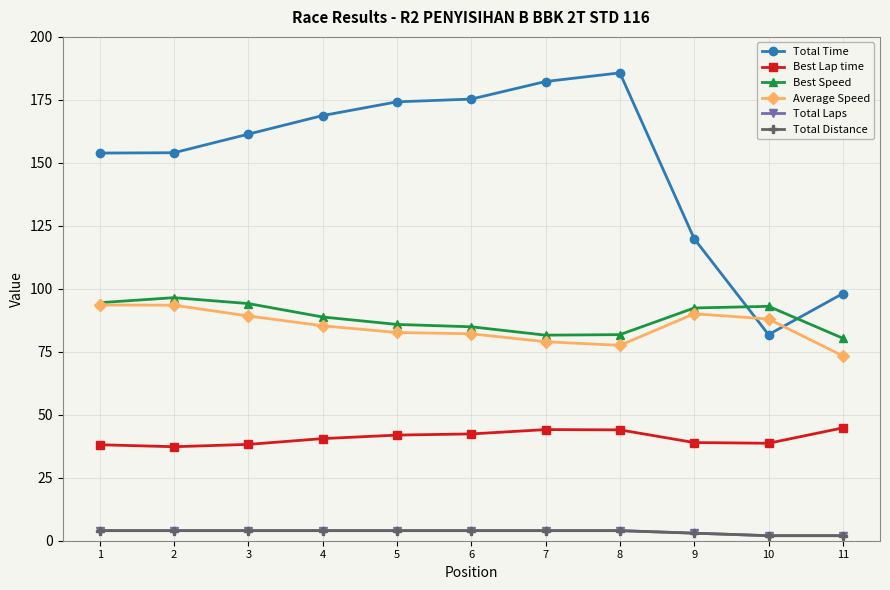

Is this an area chart (filled region under the line)?

No